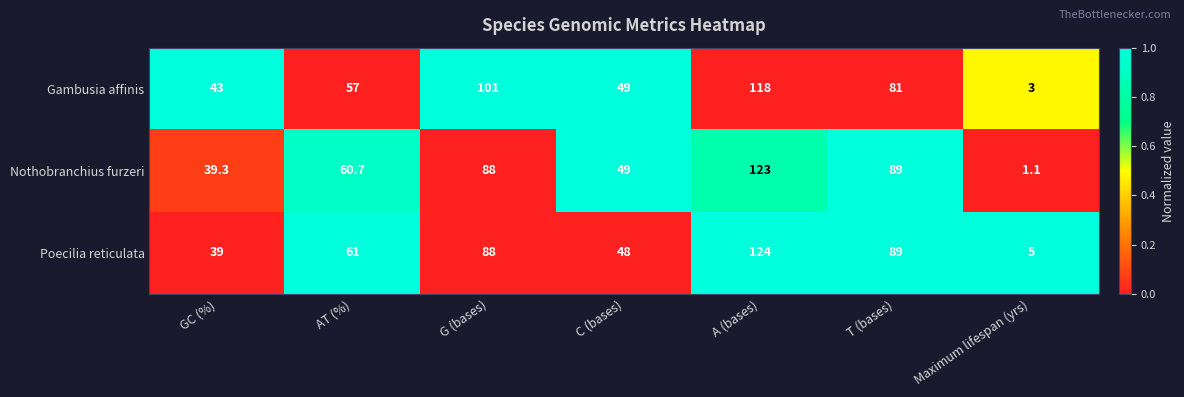

Which label corresponds to the largest value in the chart?

A (bases)